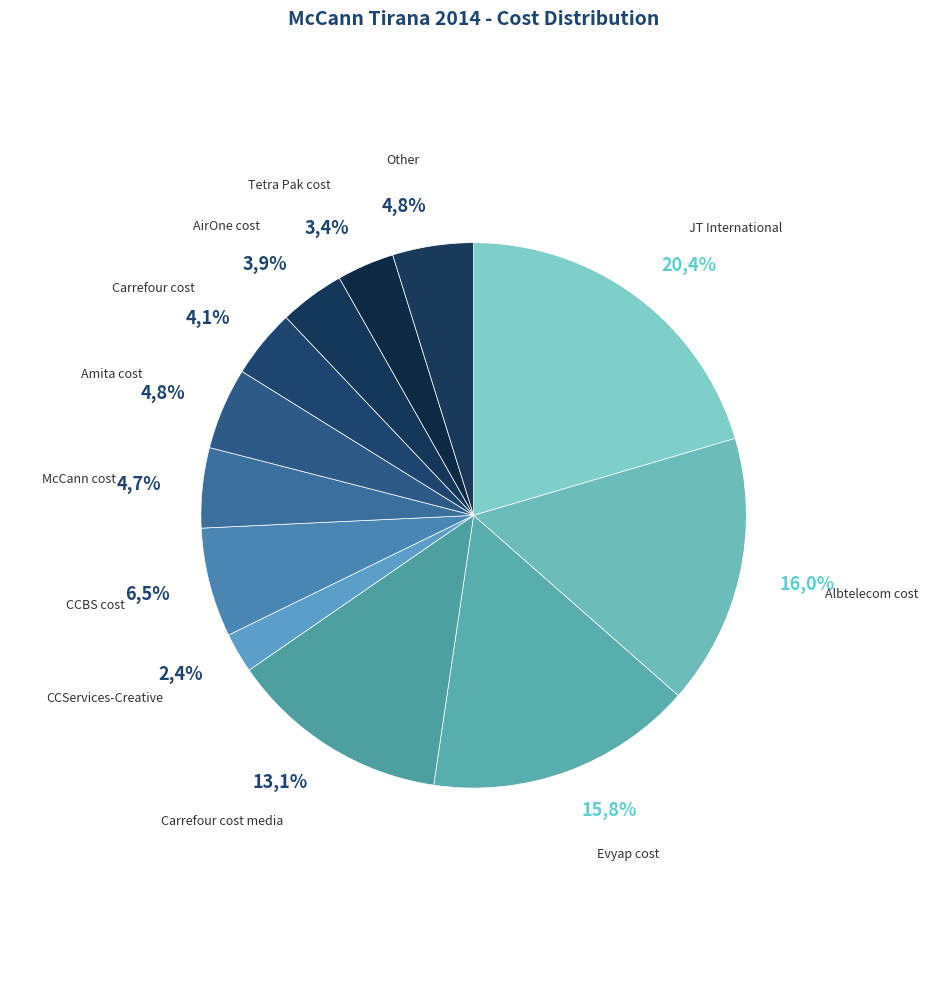

The Carrefour cost slice represents 16% of the pie. True or false?

False